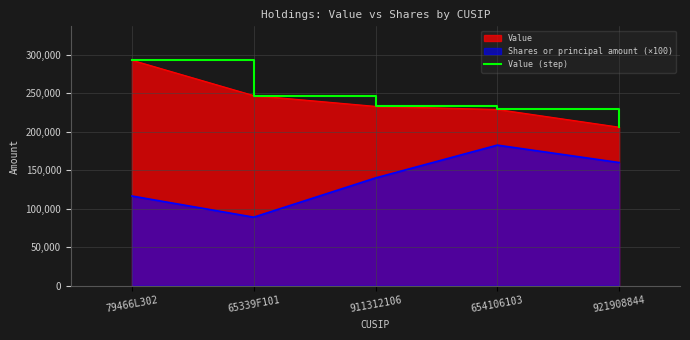

What is the label of the 5th point from the left?

921908844